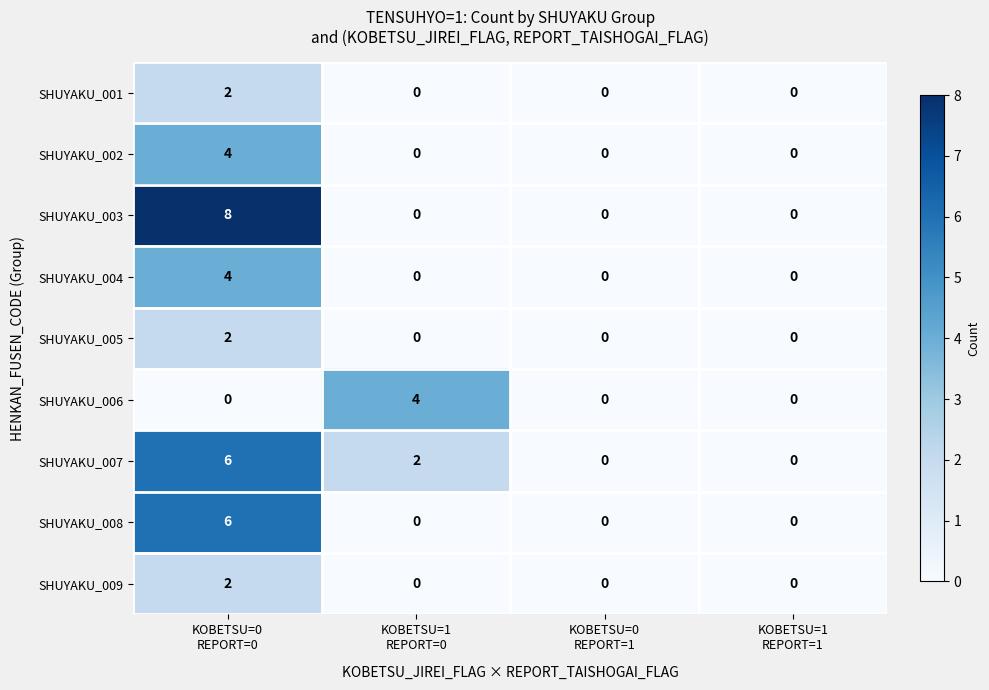

What is the total value across all series at KOBETSU=0
REPORT=0?

34